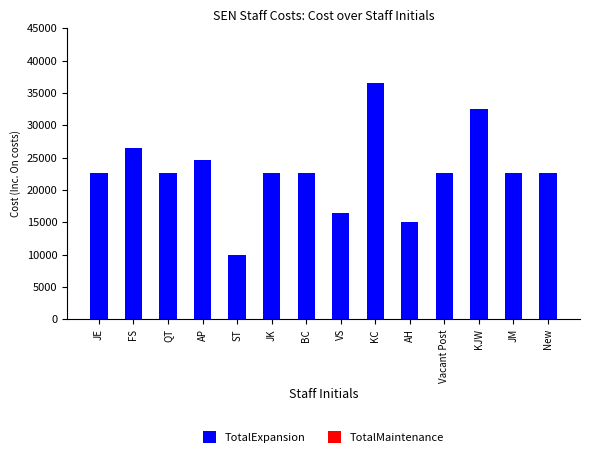

Which category has the highest value across all series?

KC